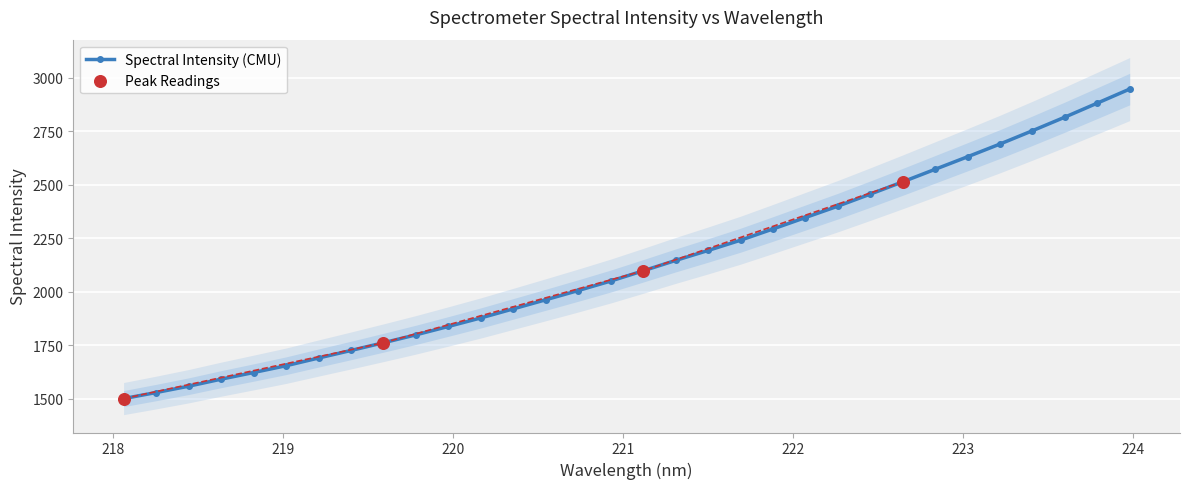

Which has a higher value, 219.2067 or 222.263?

222.263